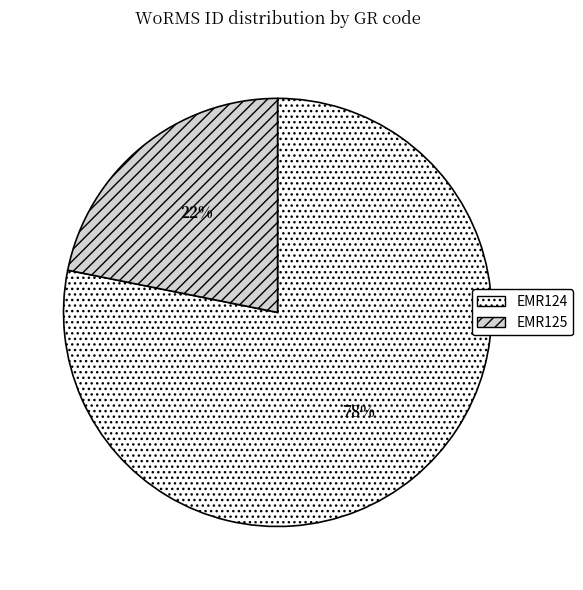

What is the largest slice in the pie chart?

EMR124